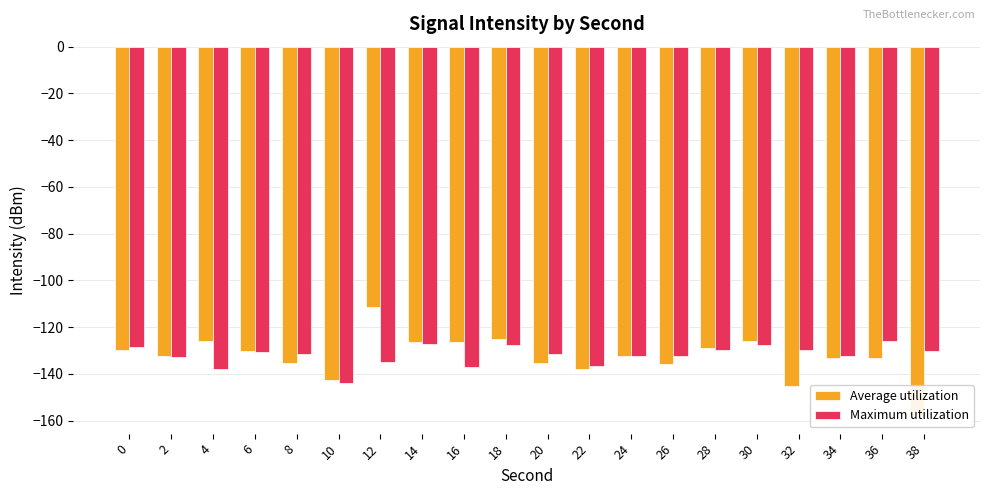

Where is Maximum utilization nearest to the value -134?

12